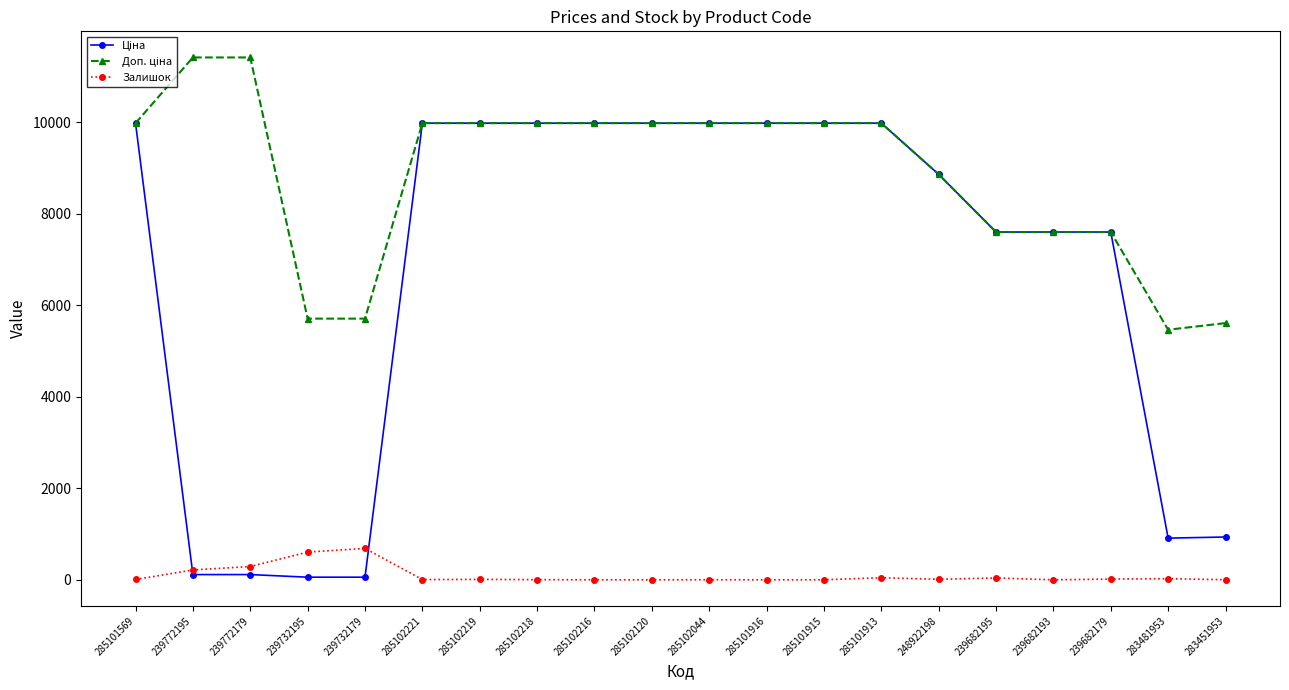

What is the difference between the highest and lowest values at 239682195?

7556.5